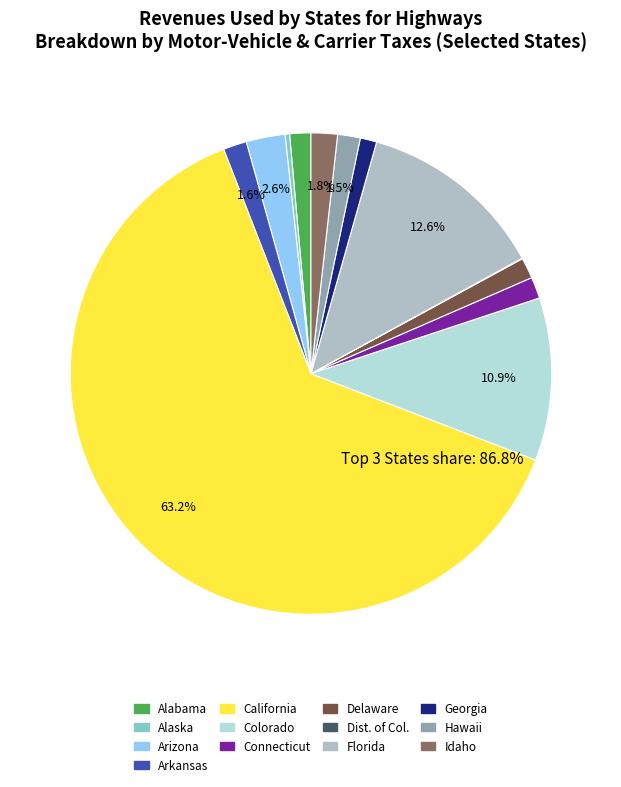

Rank the categories by value from highest to lowest.

California, Florida, Colorado, Arizona, Idaho, Arkansas, Hawaii, Connecticut, Alabama, Delaware, Georgia, Alaska, Dist. of Col.